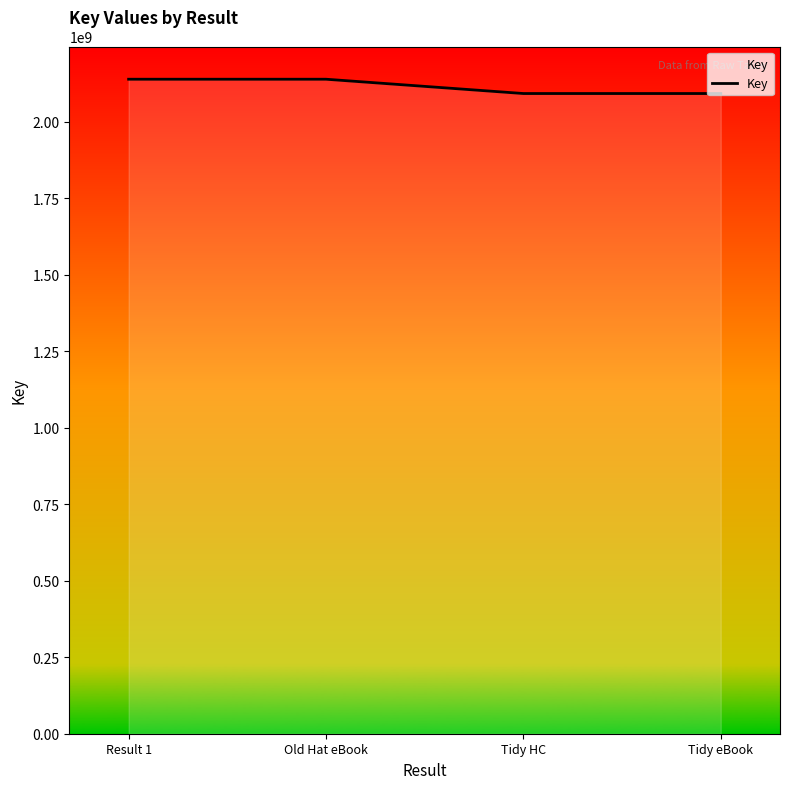

What is the difference between the second highest and minimum values?

46768709